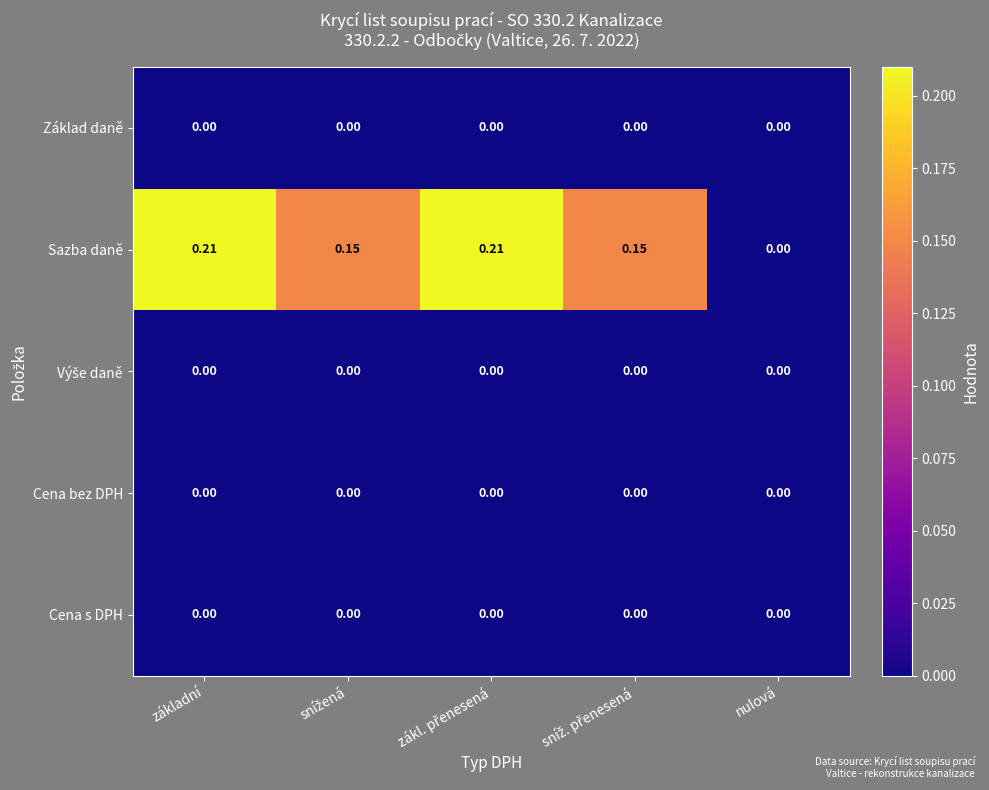

Which series has the largest total across all categories?

Sazba daně